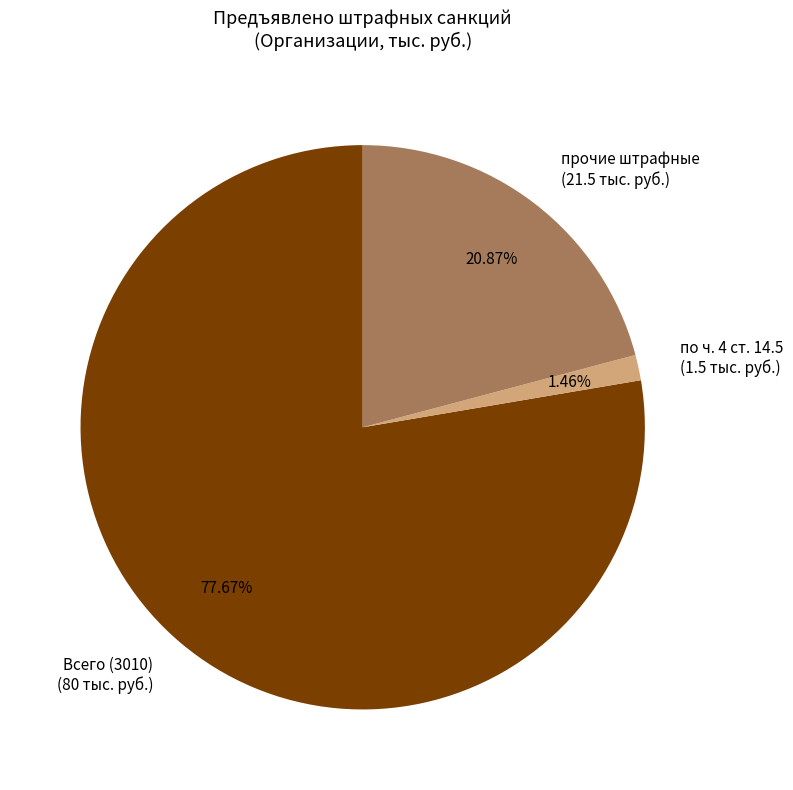

Combined, do Всего (3010) (80 тыс. руб.) and по ч. 4 ст. 14.5 (1.5 тыс. руб.) account for over 50%?

Yes